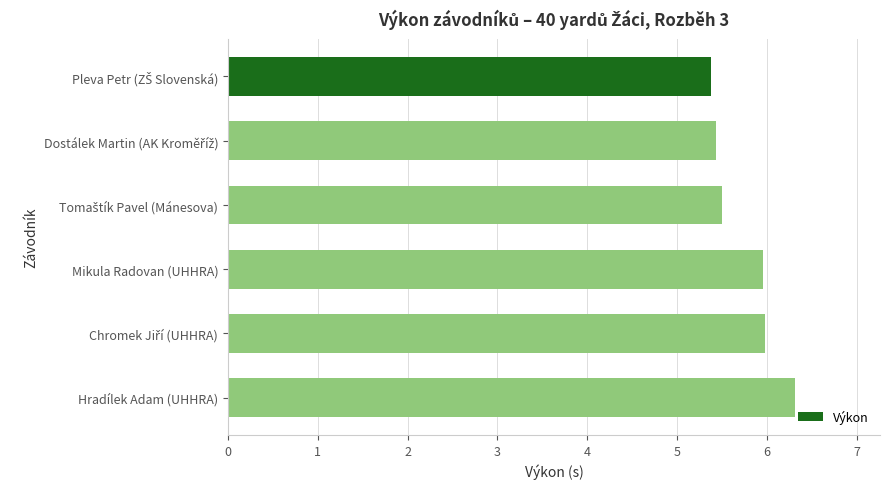

Reading bottom to top, what are all the values shown in this chart?

6.3	6.0	6.0	5.5	5.4	5.4